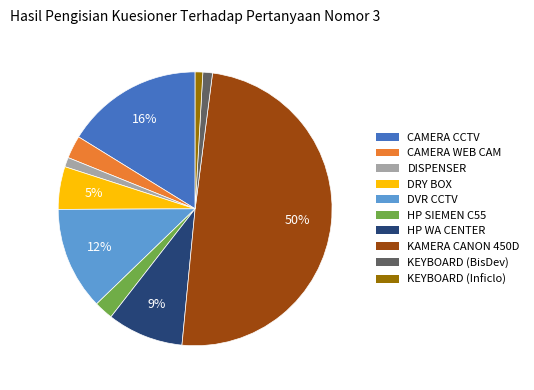

Does DISPENSER account for over 50% of the chart?

No